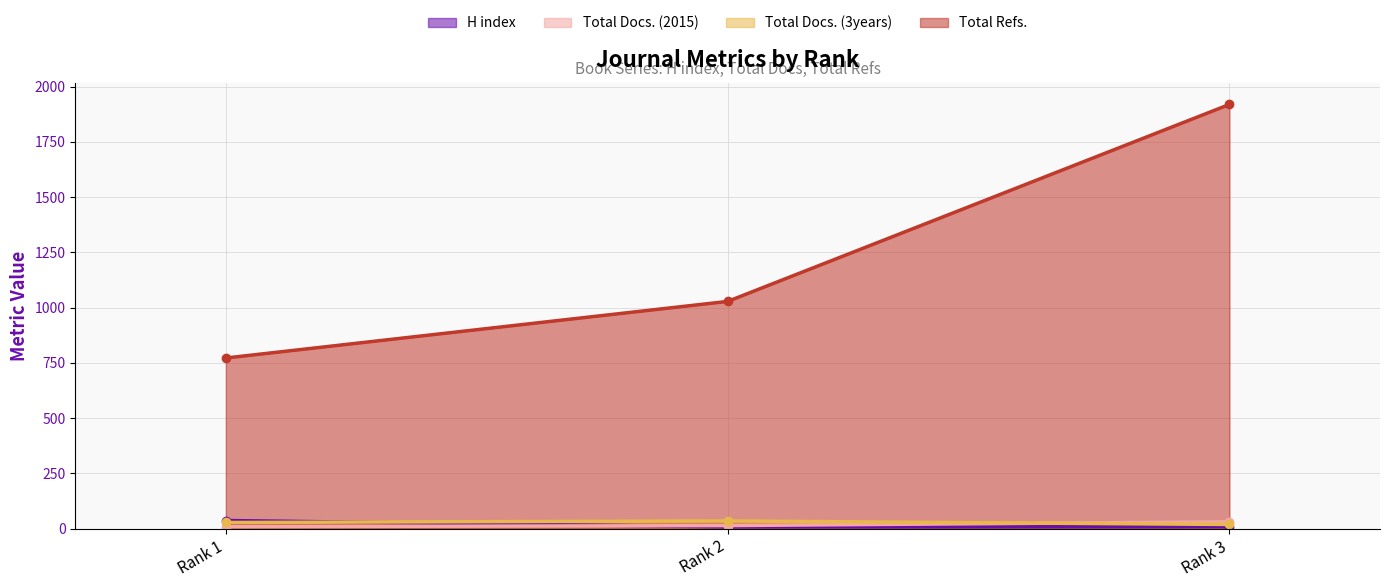

What is the difference between the Total Docs. (2015) values at Rank 3 and Rank 1?

22